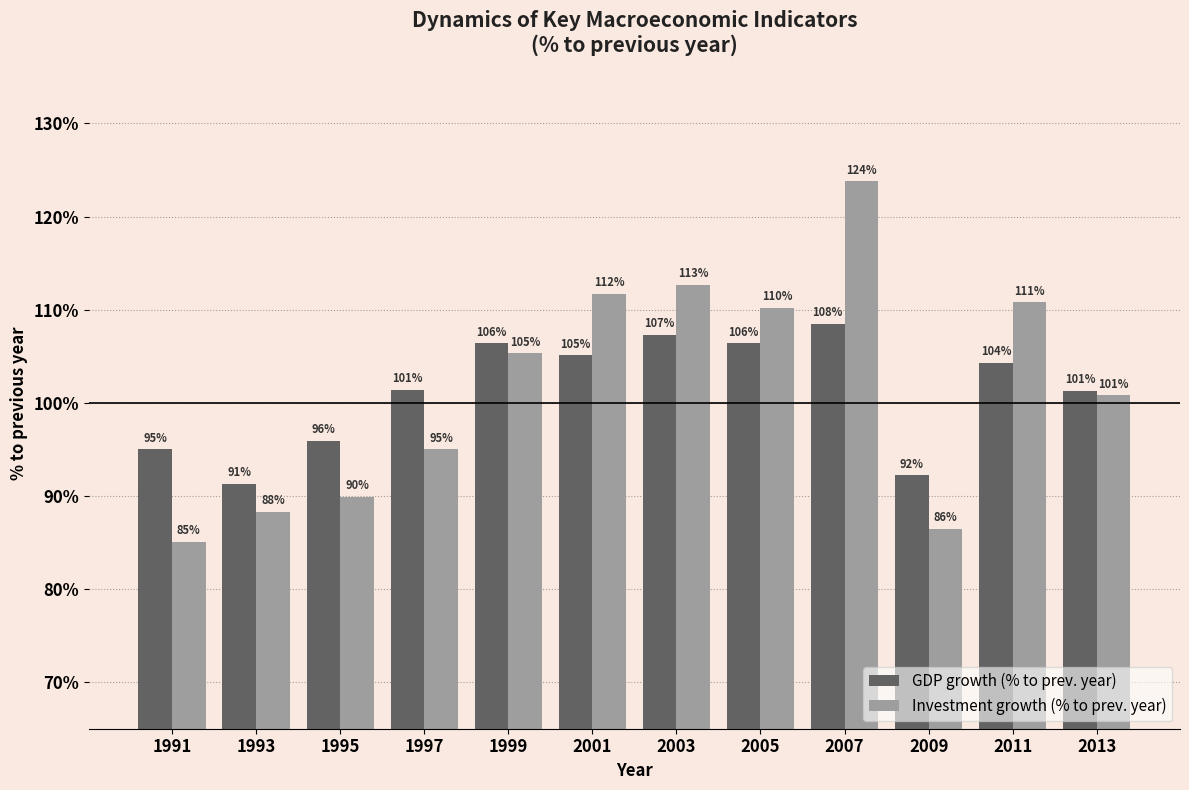

How many groups of bars are there?

12